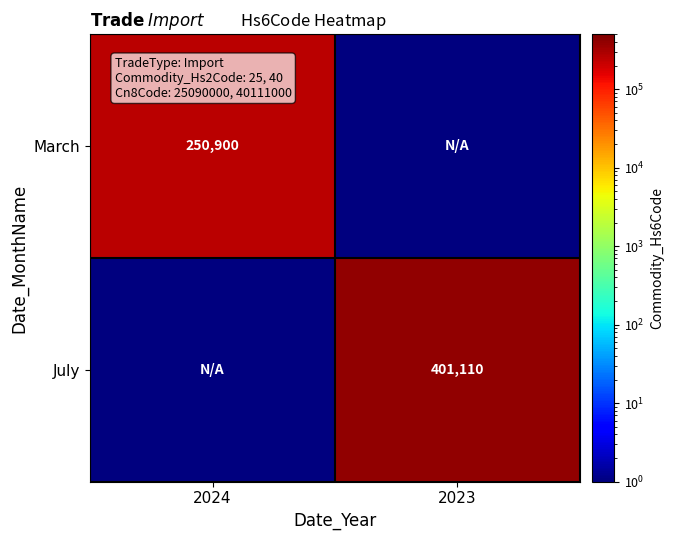

What is the spread (max minus min) of values at 2024?

250899